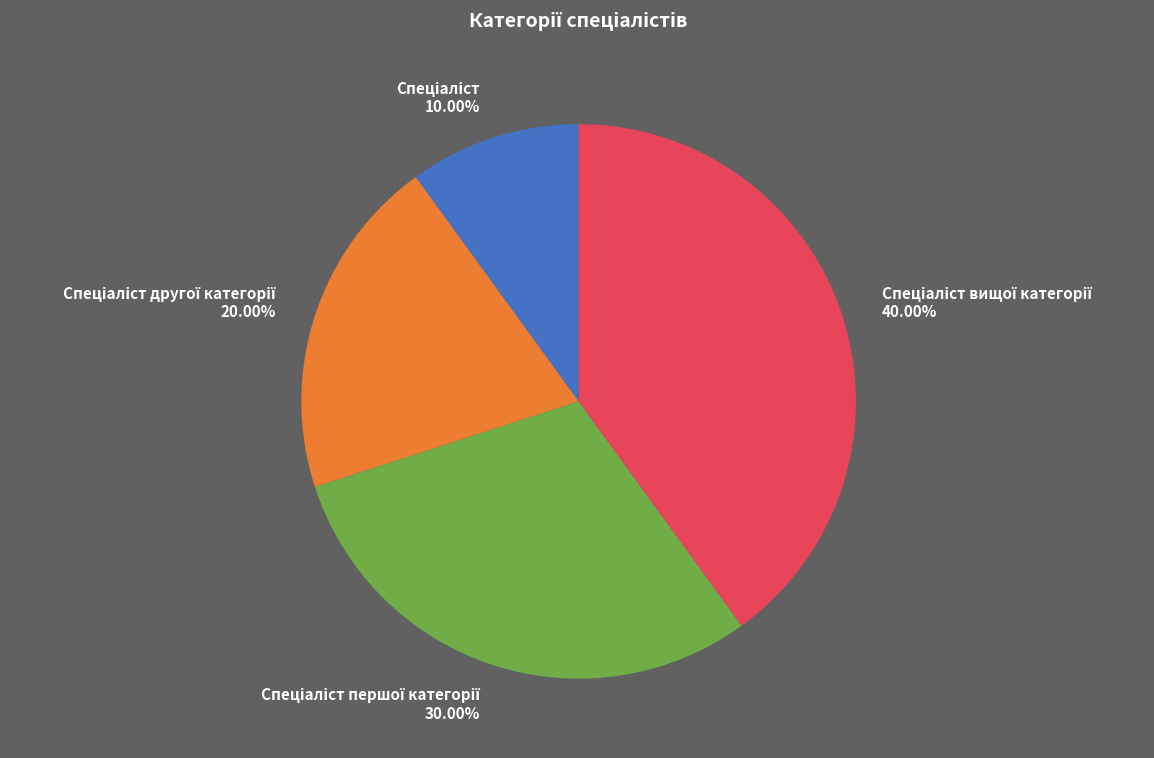

Does any single category account for the majority?

No